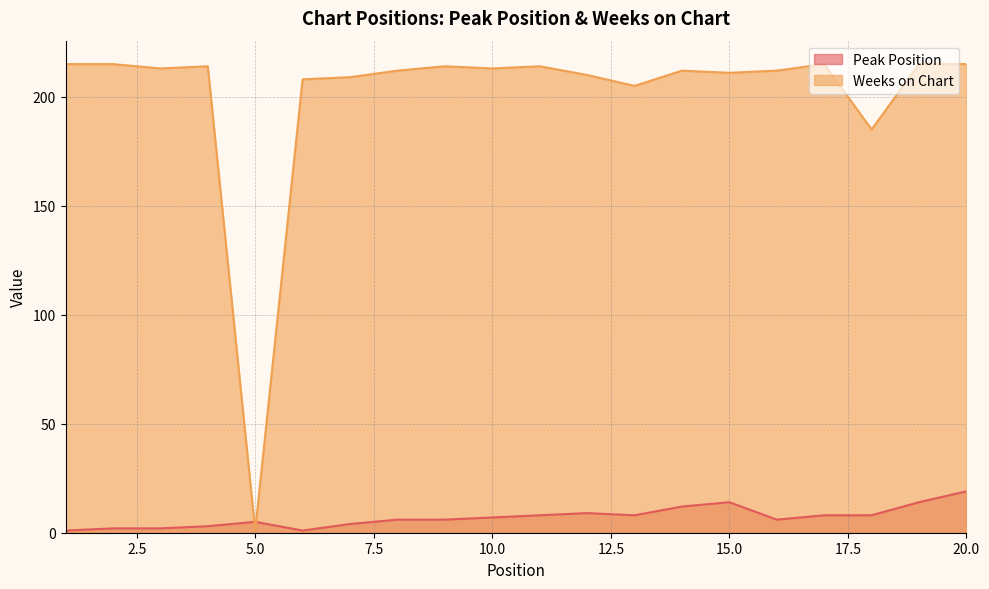

Reading left to right, transcribe all the data shown in this chart.

Peak Position: 1=1	2=2	3=2	4=3	5=5	6=1	7=4	8=6	9=6	10=7	11=8	12=9	13=8	14=12	15=14	16=6	17=8	18=8	19=14	20=19
Weeks on Chart: 1=215	2=215	3=213	4=214	5=1	6=208	7=209	8=212	9=214	10=213	11=214	12=210	13=205	14=212	15=211	16=212	17=215	18=185	19=215	20=215